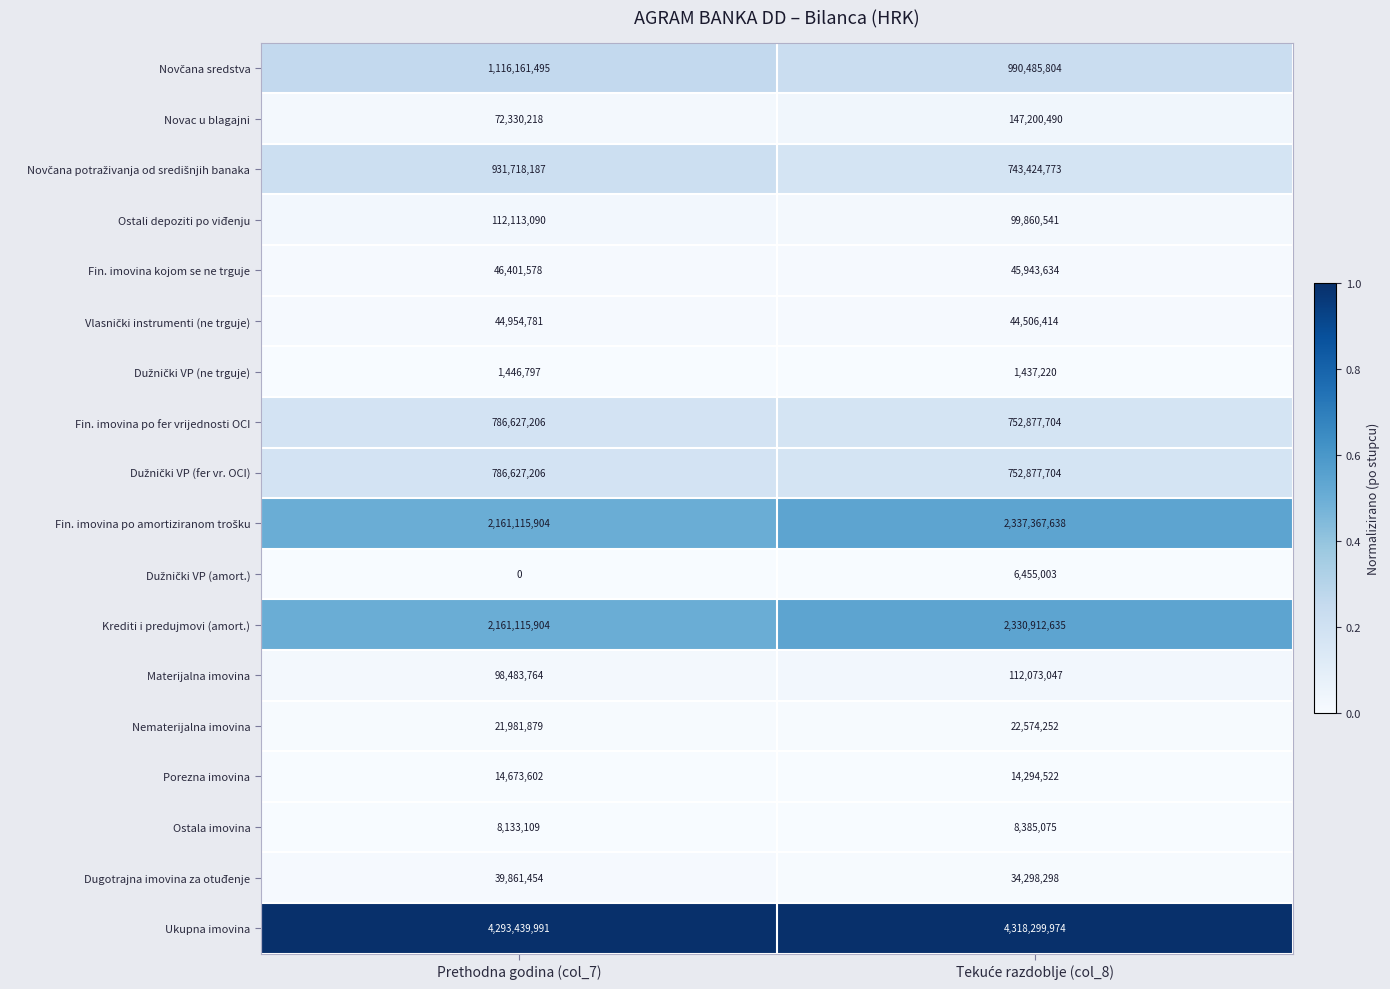

Count the number of categories in the chart.

2